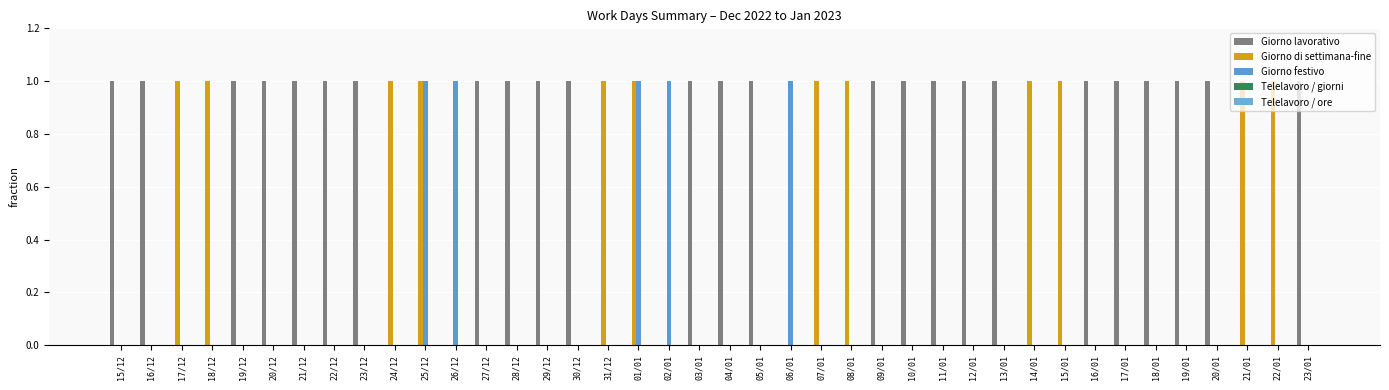

What is the total value across all series at 24/12?

1